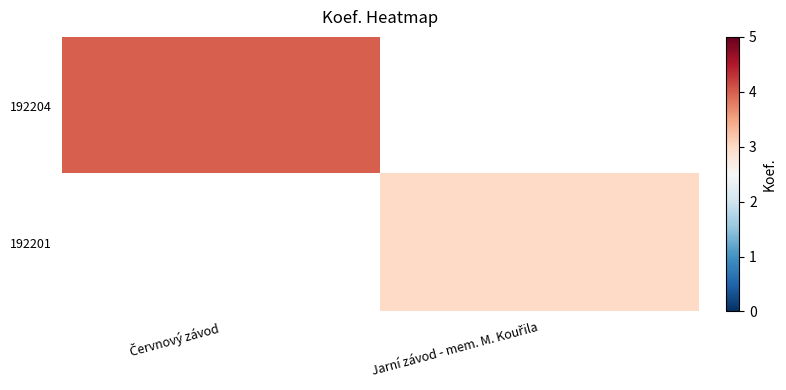

The value of 192204 at Červnový závod is 4.0. True or false?

True